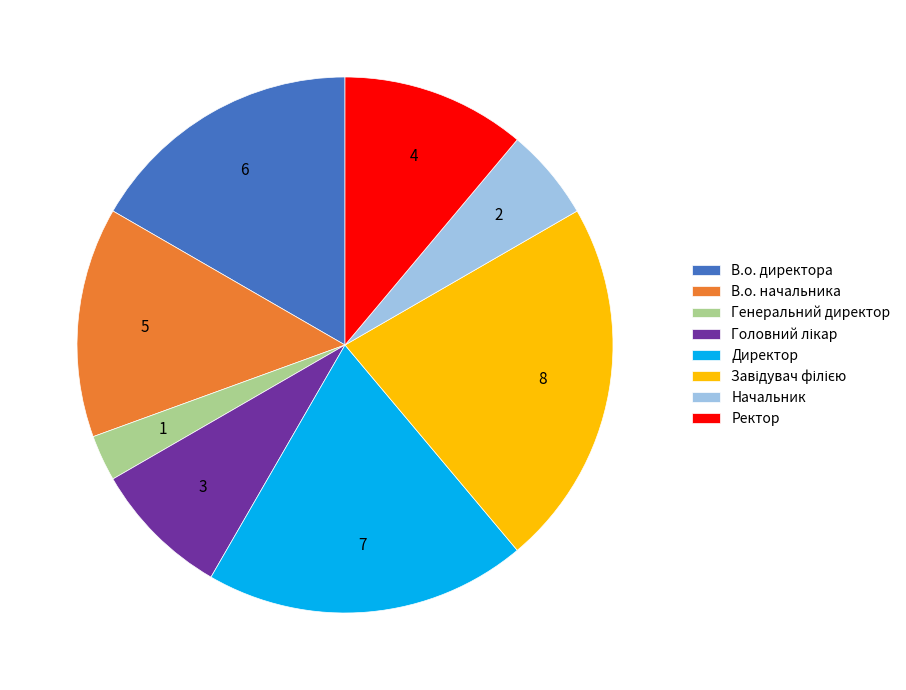

Is it true that Ректор is 11% of the pie?

True